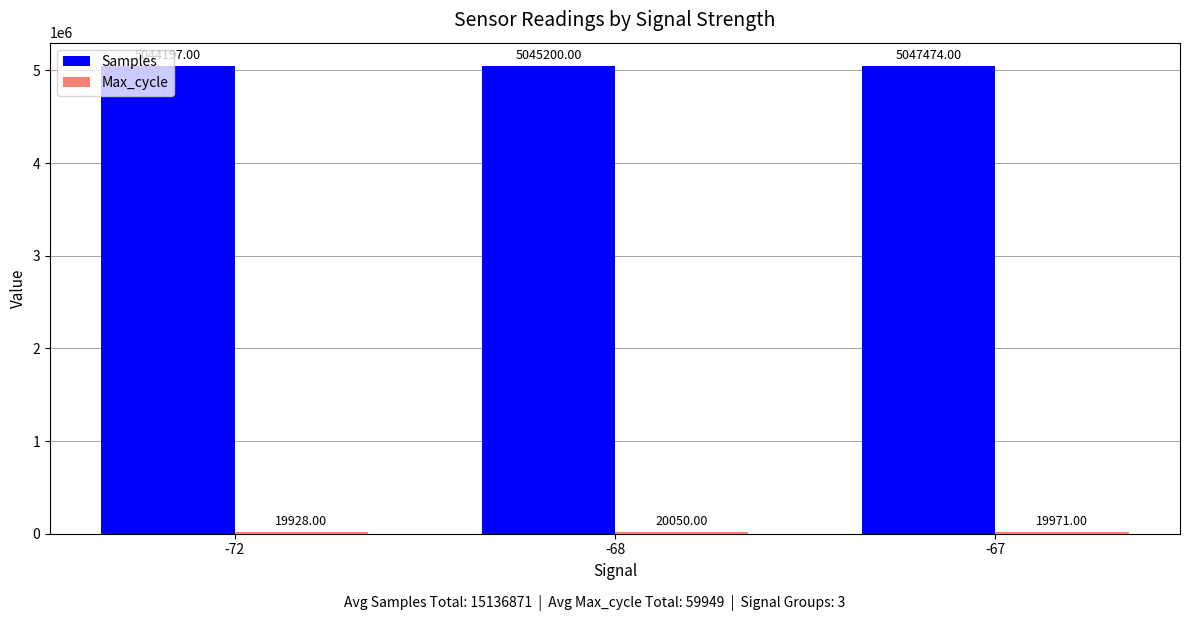

What is the difference between the Samples values at -72 and -68?

1003